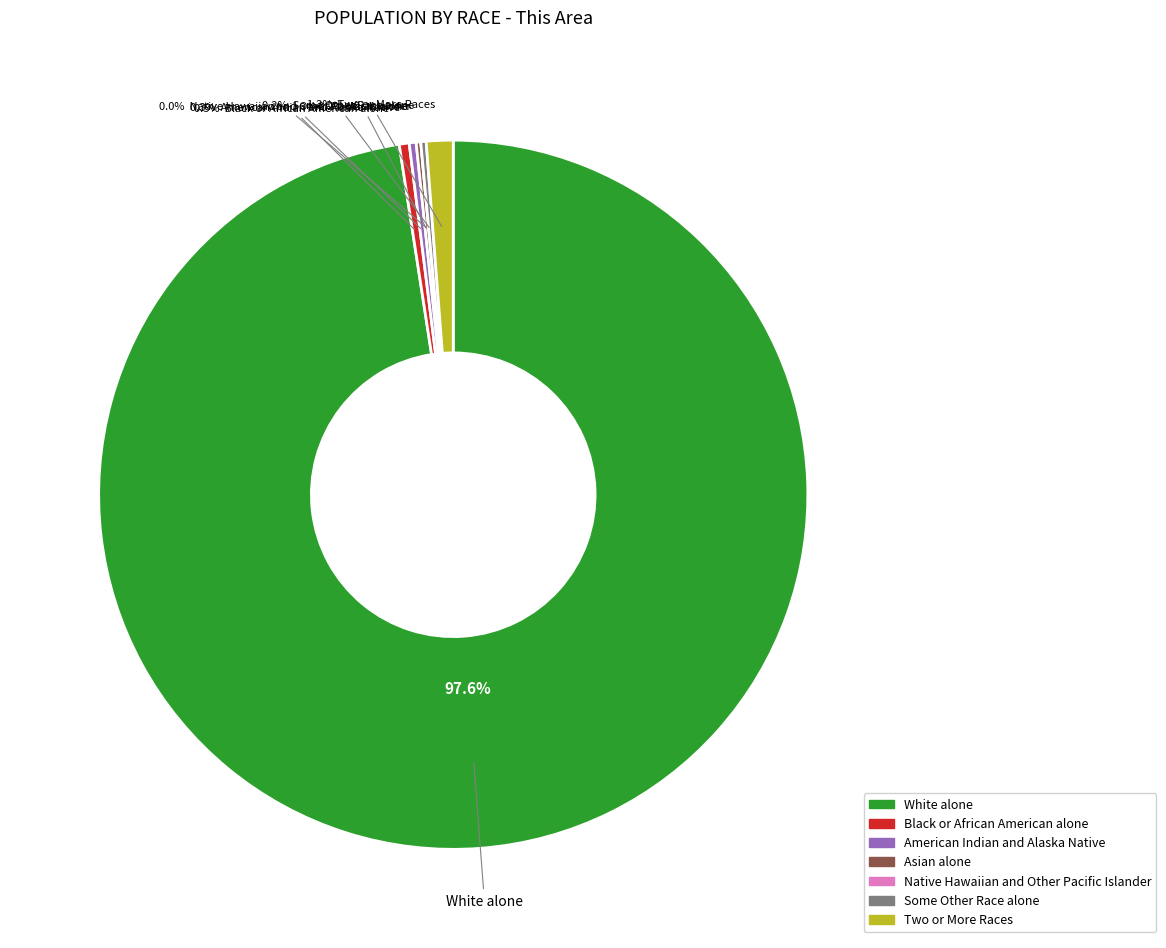

To the nearest percent, what is the difference between the largest and smallest slice percentages?

98%